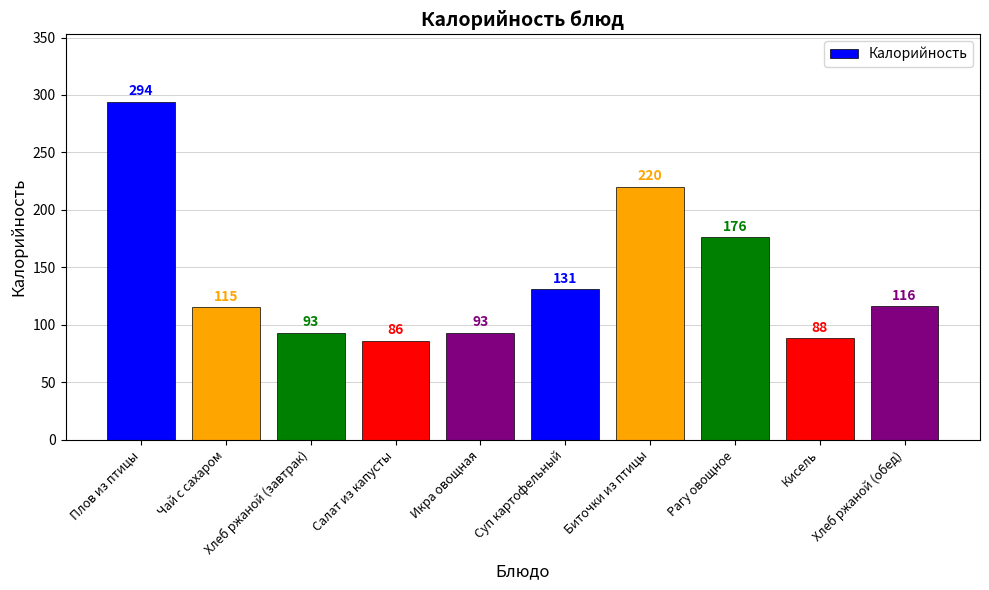

At which category does the chart reach its minimum across all series?

Салат из капусты